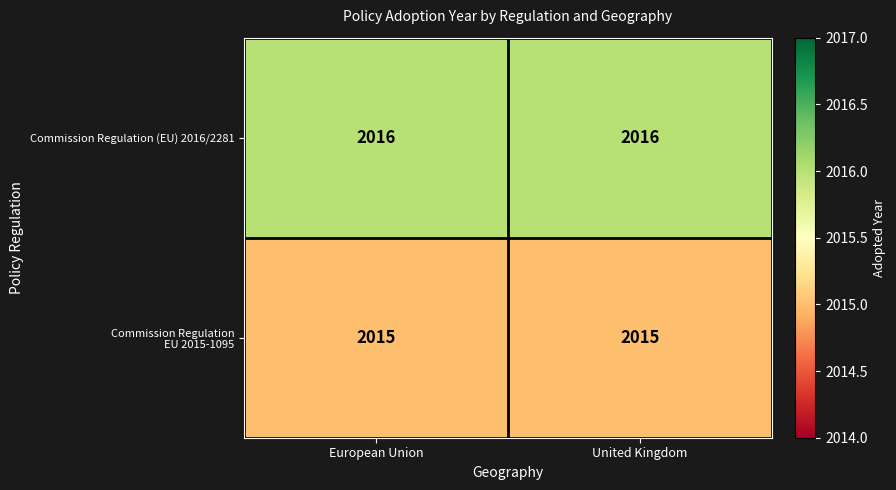

What is the total value across all series at United Kingdom?

4031